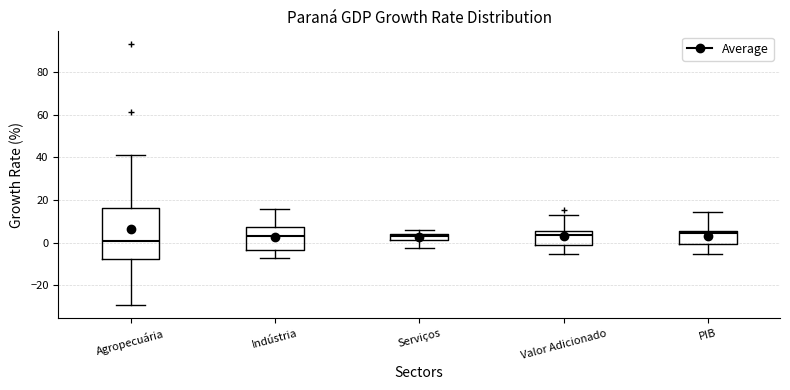

Which box has the lowest median line?

Agropecuária